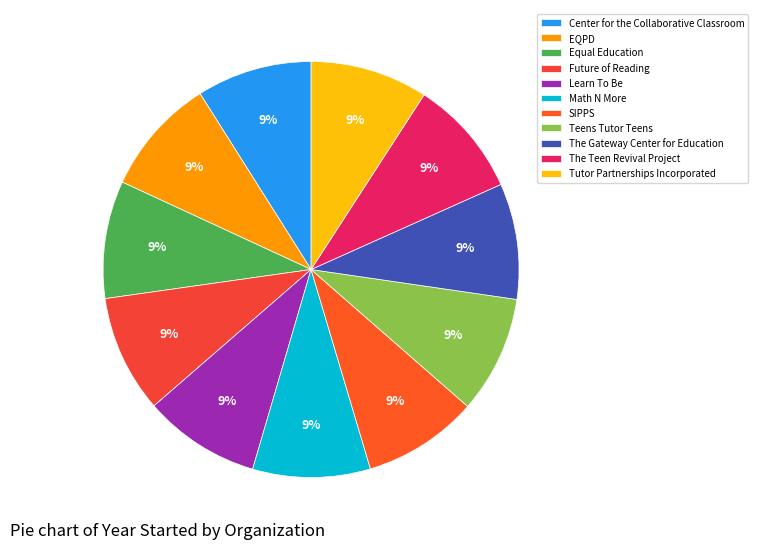

How many segments does this pie chart have?

11